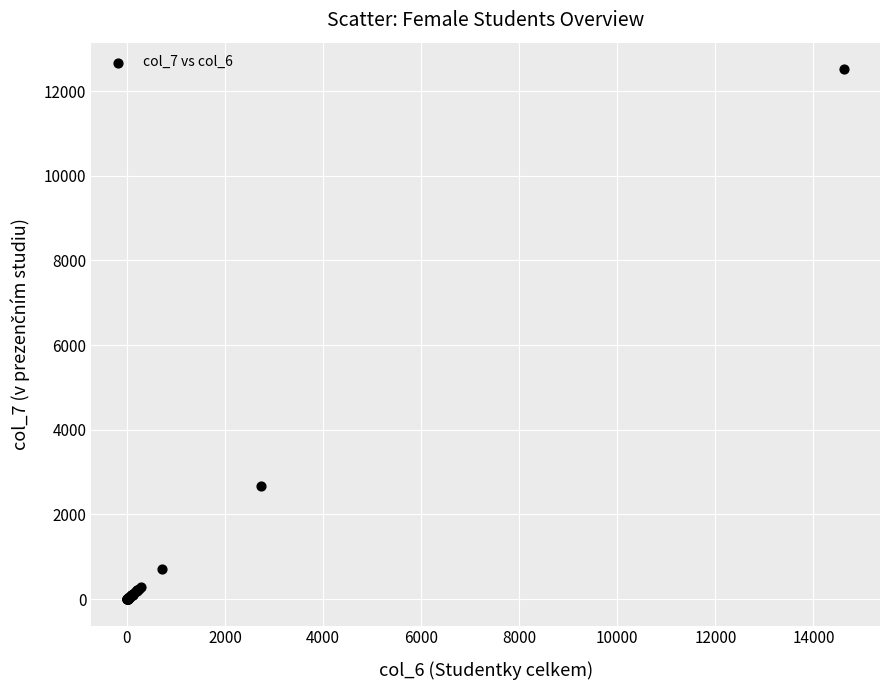

What Y value in the scatter plot is closest to 6260?

2661